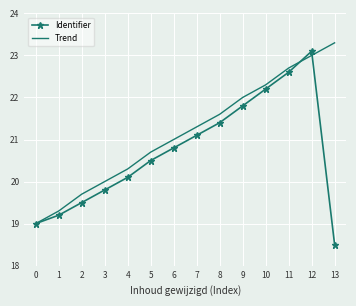

What is the total value across all series at 1?

38.5